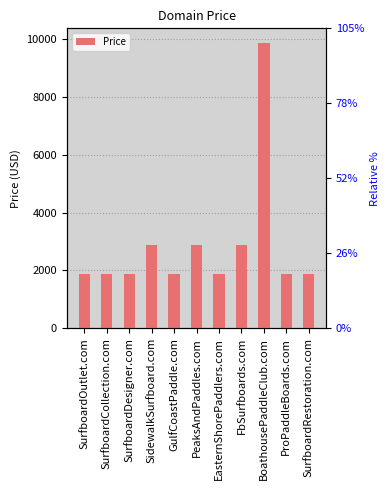

Which category has the highest value across all series?

BoathousePaddleClub.com